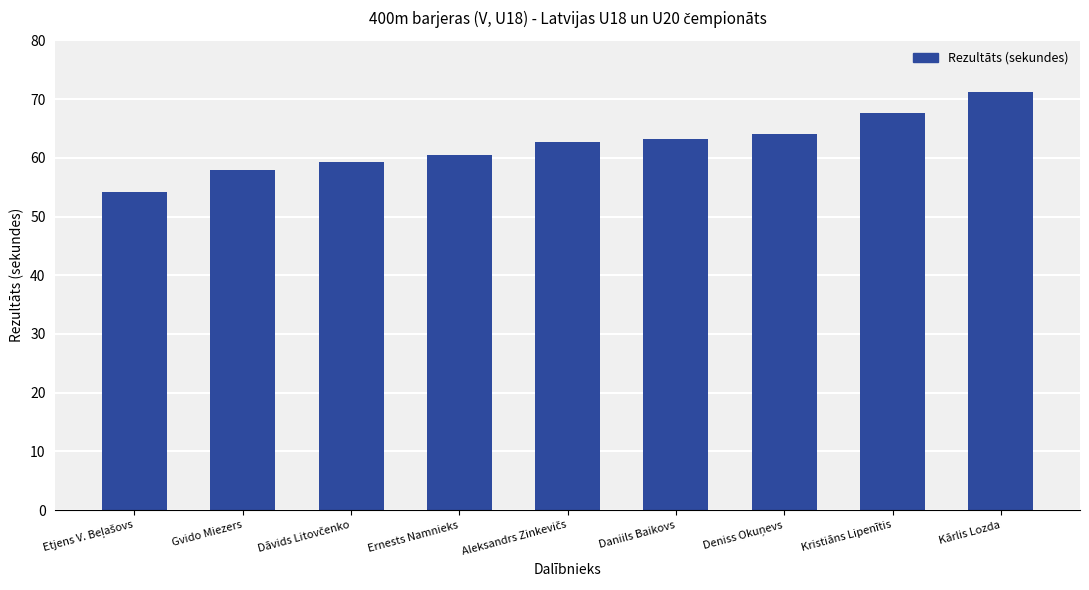

What position from the right is Ernests Namnieks?

6